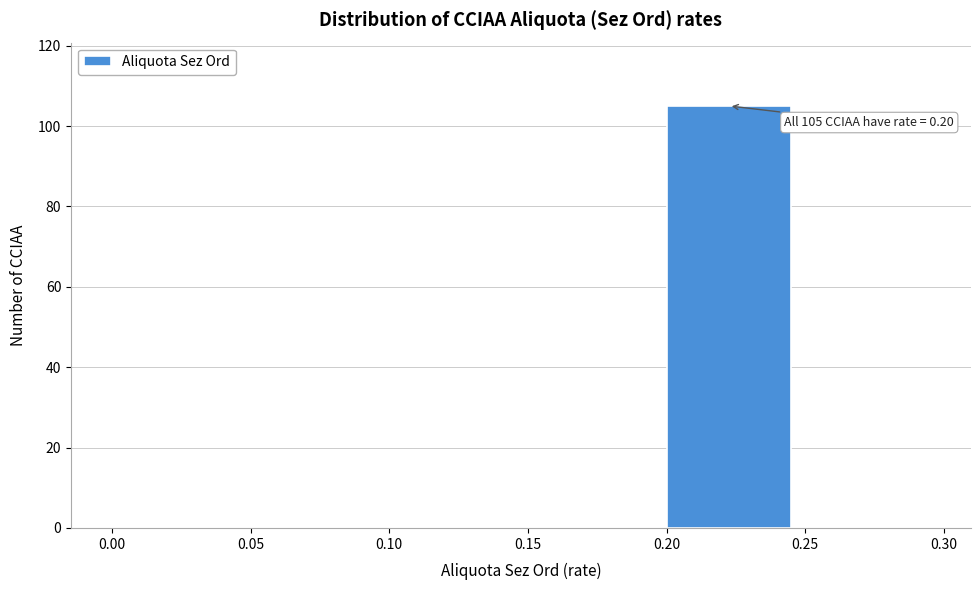

Over which range of the x-axis is the bar tallest?

0.20 to 0.25